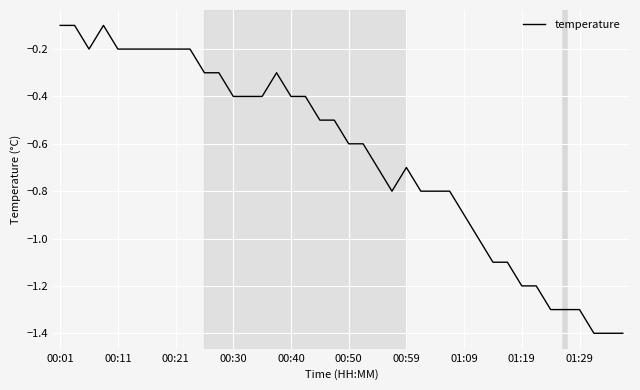

Reading right to left, transcribe all the data shown in this chart.

-1.4	-1.4	-1.4	-1.3	-1.3	-1.3	-1.2	-1.2	-1.1	-1.1	-1.0	-0.9	-0.8	-0.8	-0.8	-0.7	-0.8	-0.7	-0.6	-0.6	-0.5	-0.5	-0.4	-0.4	-0.3	-0.4	-0.4	-0.4	-0.3	-0.3	-0.2	-0.2	-0.2	-0.2	-0.2	-0.2	-0.1	-0.2	-0.1	-0.1